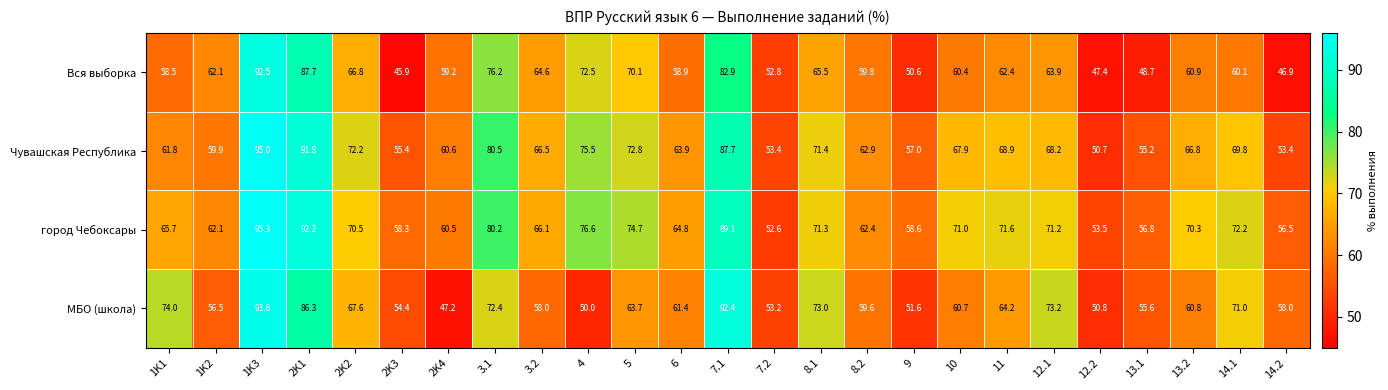

Is it true that Чувашская Республика equals 32.2 at 1K1?

False